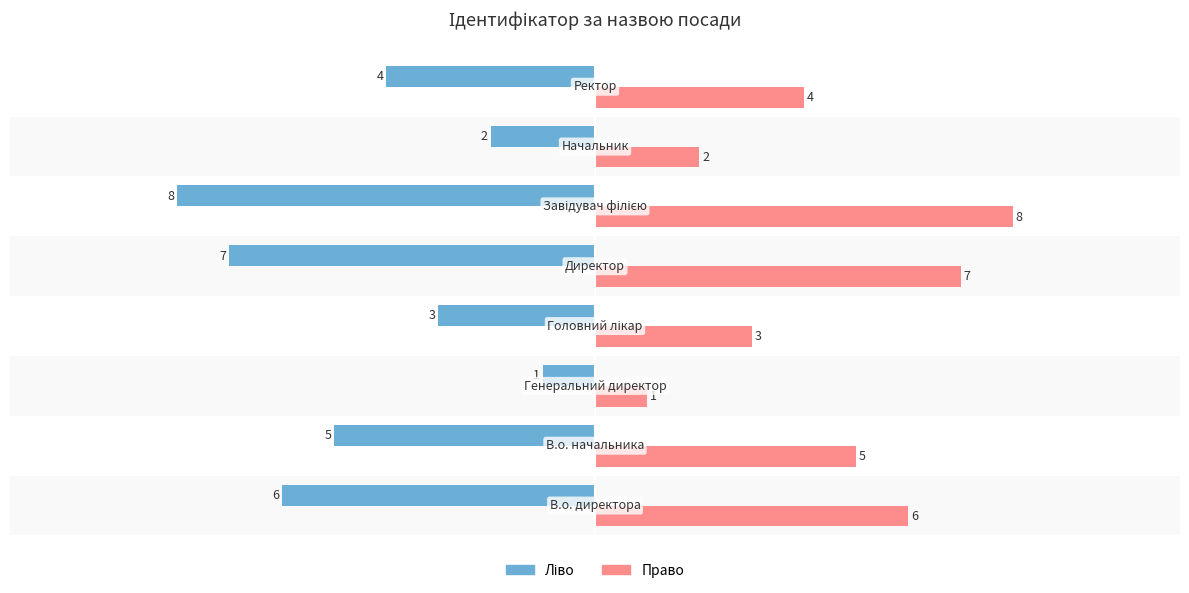

What is the smallest value displayed?

-8